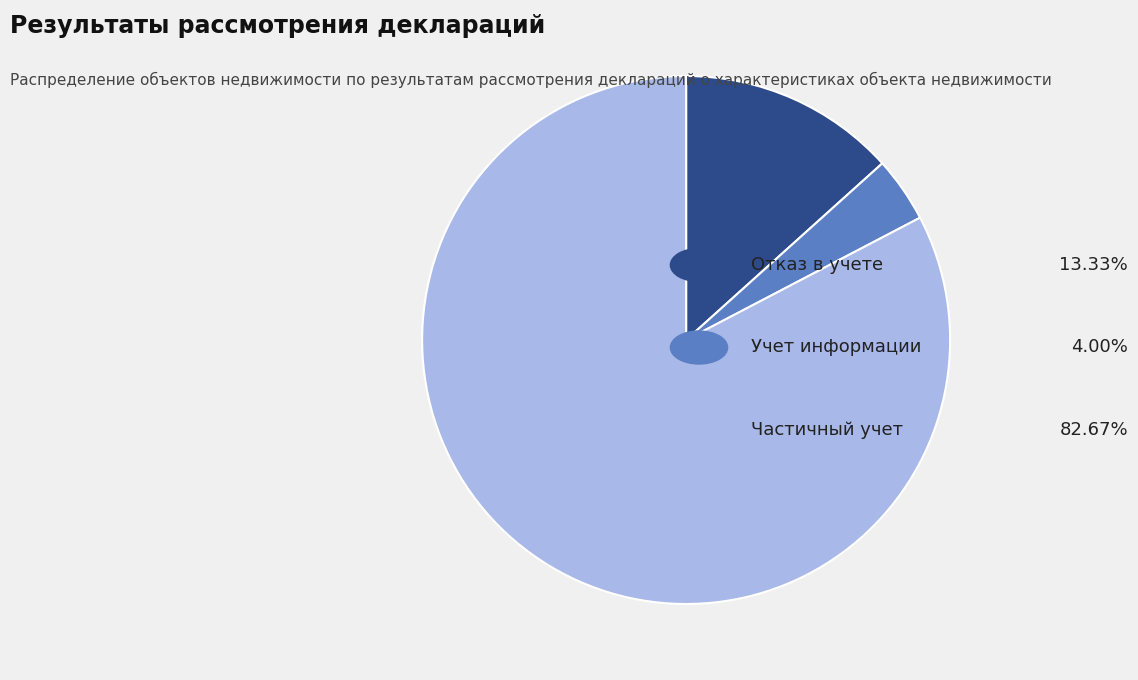

Does any single category account for the majority?

Yes